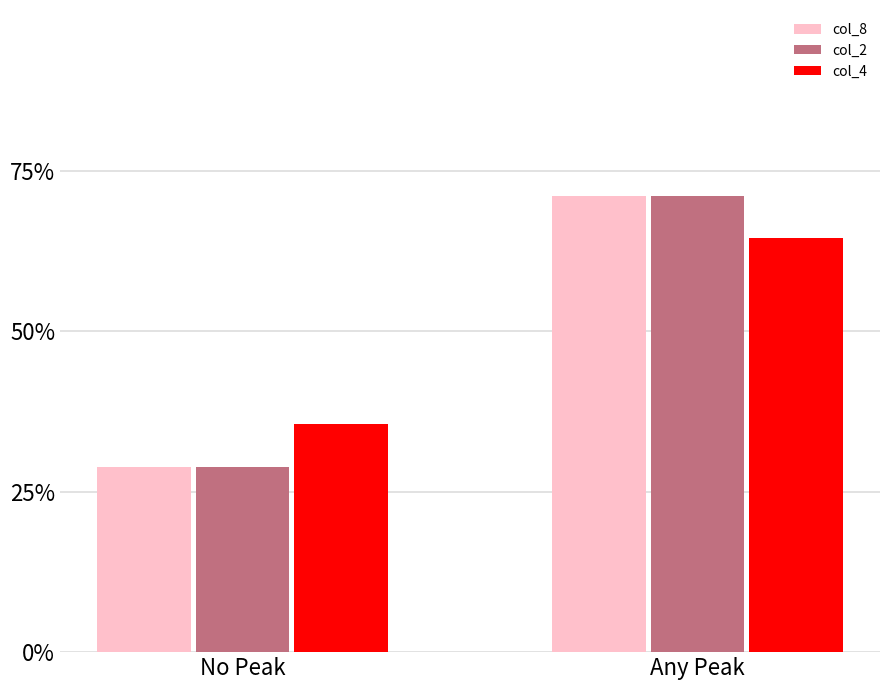

What is the sum of all col_2 values?

100.0